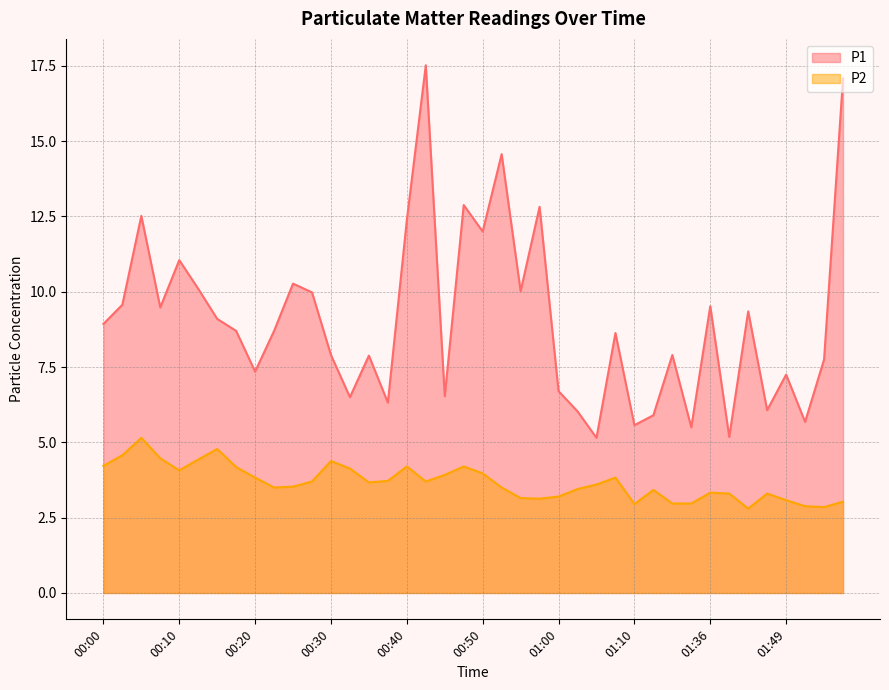

What is the value of the P1 point at the 1st from the left?

8.9